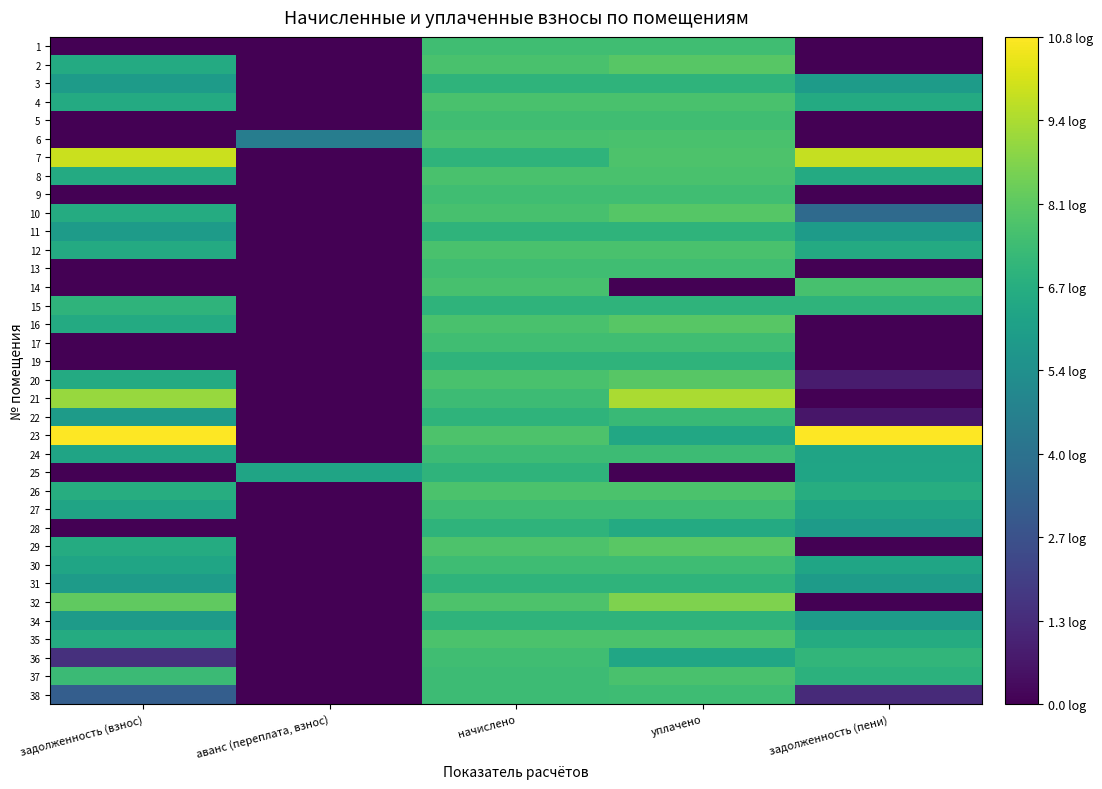

What is the spread (max minus min) of values at начислено?

0.8